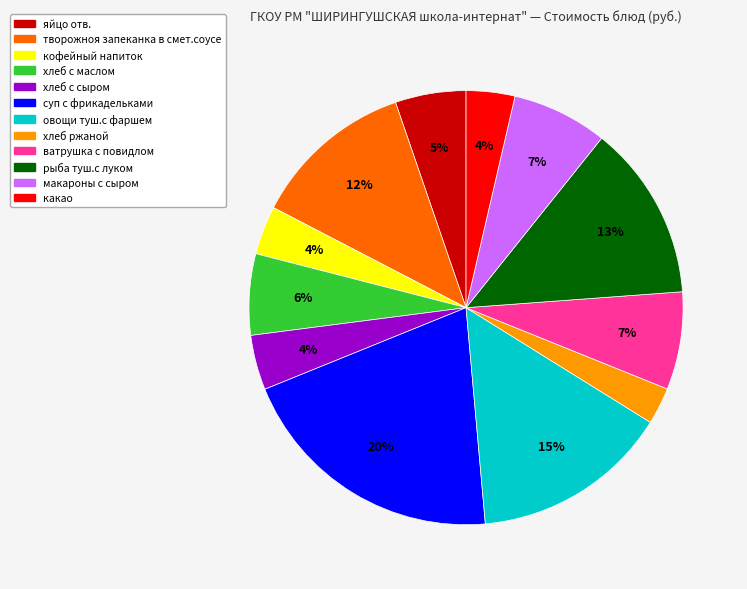

What percentage is the какао slice, to the nearest percent?

4%